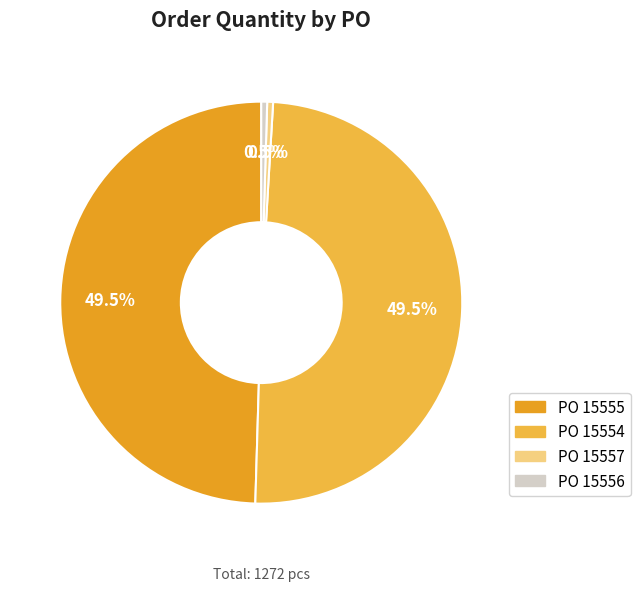

To the nearest percent, what is the difference between the largest and smallest slice percentages?

49%